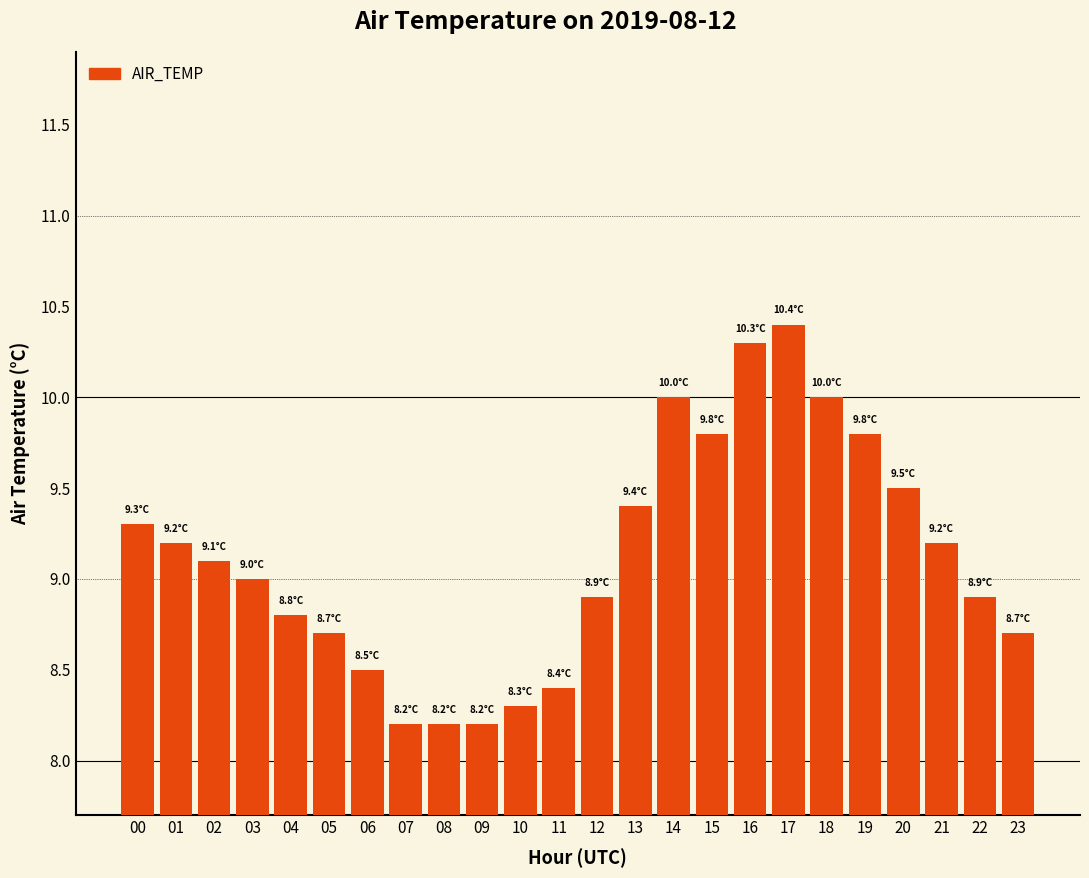

How many bars are there in total?

24